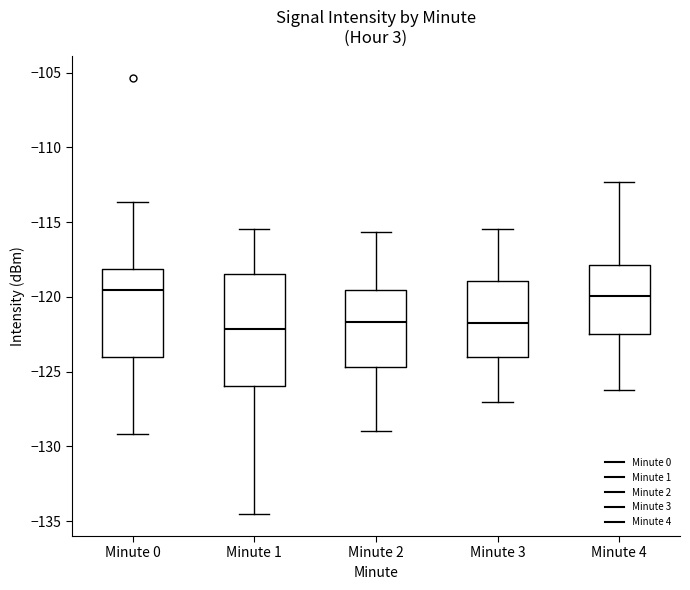

Reading left to right, transcribe this box plot: for each box, give where its median line is, the range the box spans, and where its two whiskers end, as read against the y-axis. The values are not printed on the chart, so give them approximately, as read against the axis.

Minute 0: median -119.5, box -124.0 to -118.0, whiskers -129.0 to -113.5
Minute 1: median -122.0, box -126.0 to -118.5, whiskers -134.5 to -115.5
Minute 2: median -121.5, box -124.5 to -119.5, whiskers -129.0 to -115.5
Minute 3: median -121.5, box -124.0 to -119.0, whiskers -127.0 to -115.5
Minute 4: median -120.0, box -122.5 to -118.0, whiskers -126.0 to -112.5